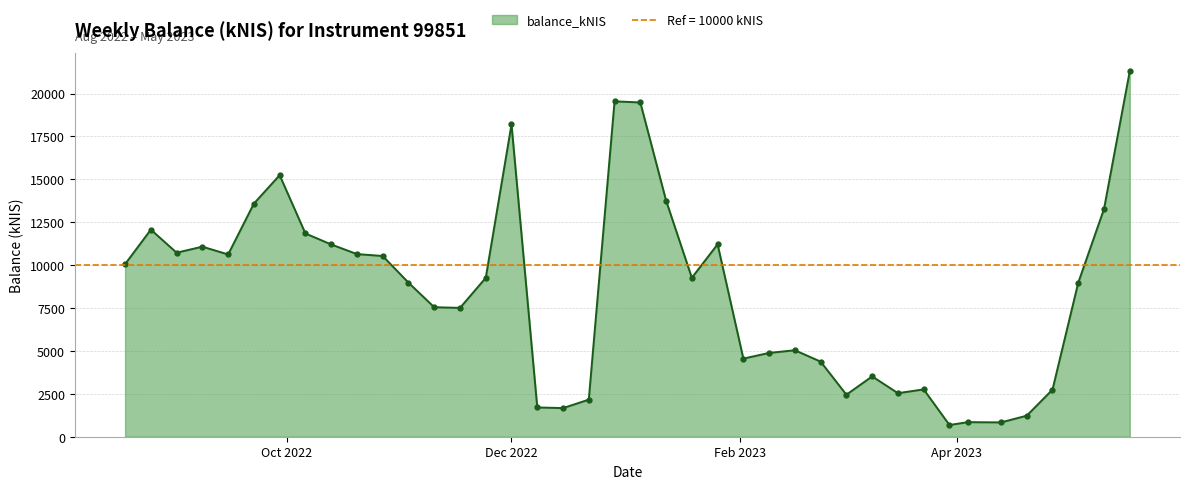

What is the lowest value of the balance_kNIS series?

683.7